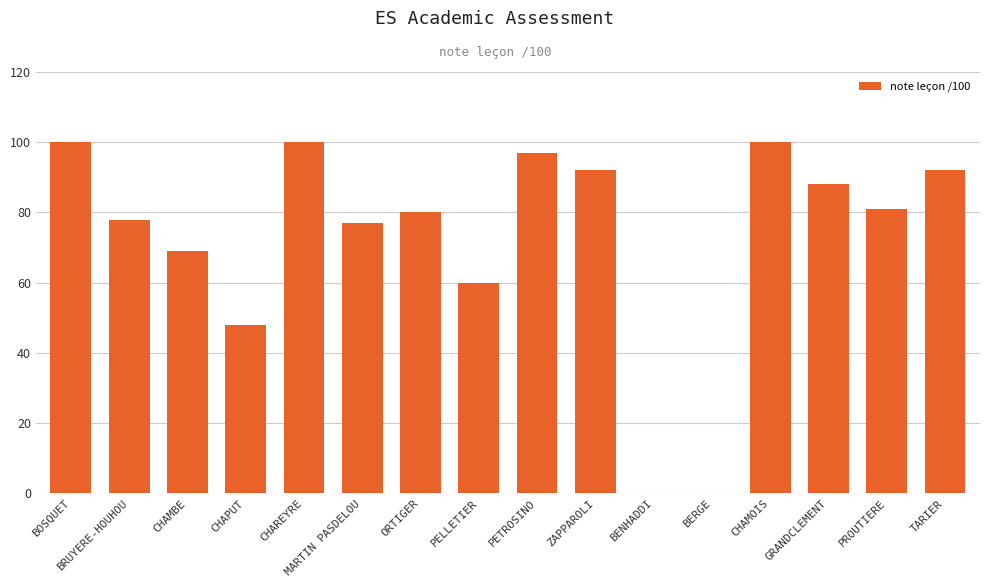

Where is the data nearest to the value 50?

CHAPUT